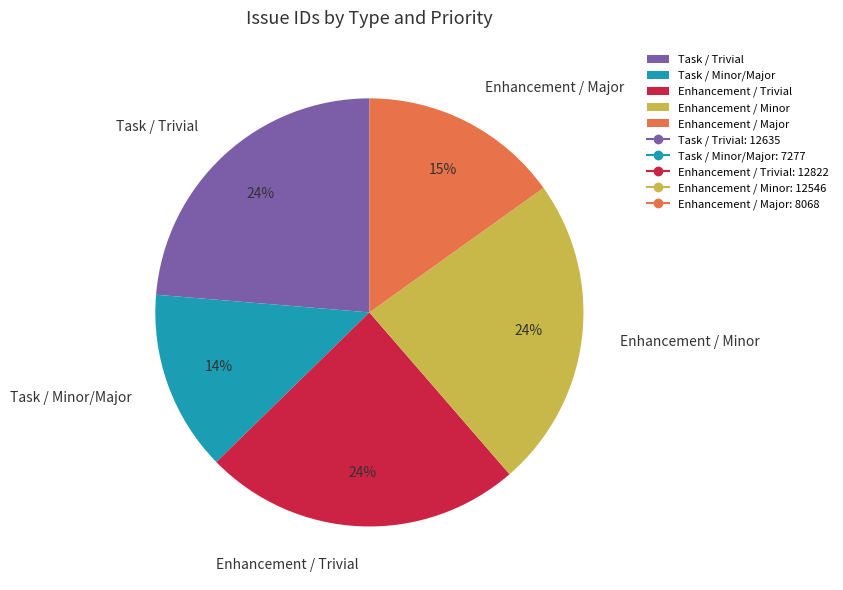

Does any single category account for the majority?

No